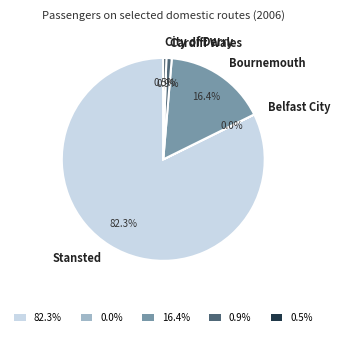

Does Cardiff Wales represent more than half of the total?

No